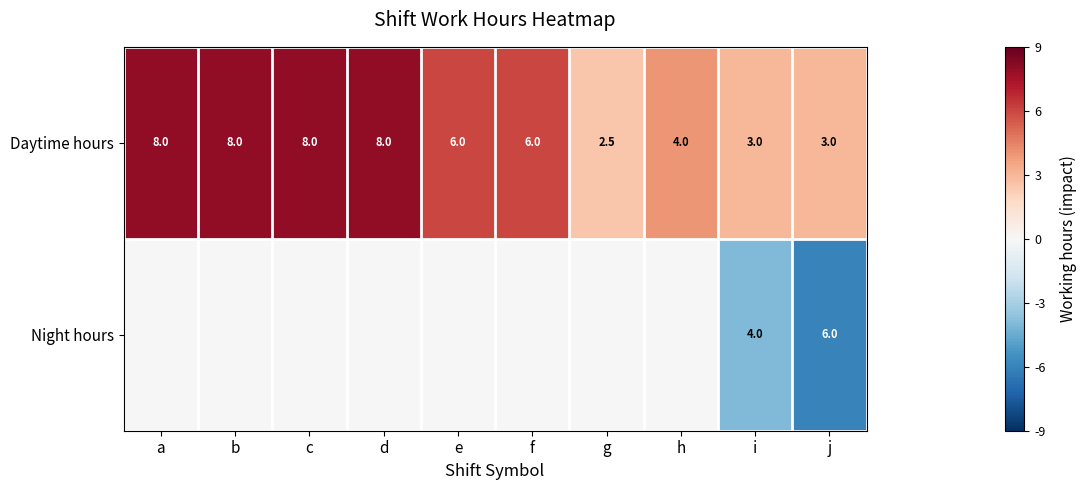

How many distinct data groups are displayed?

2